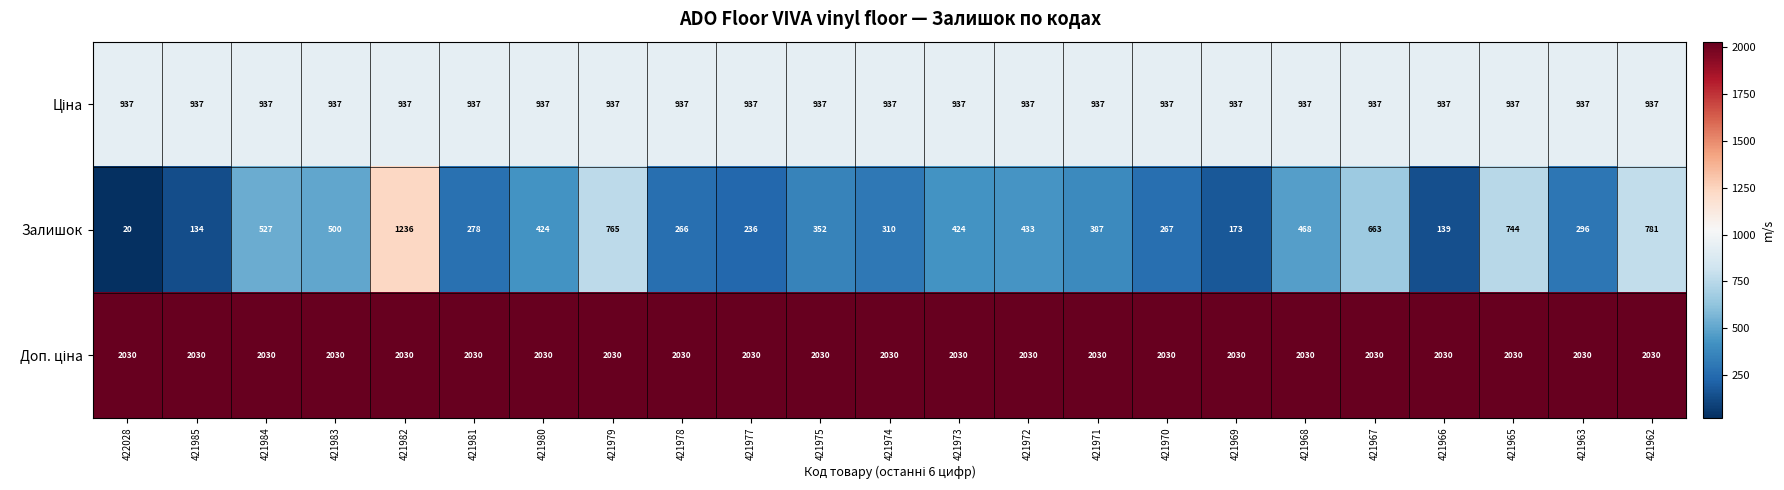

Which series changed the most between 421978 and 421969?

Залишок